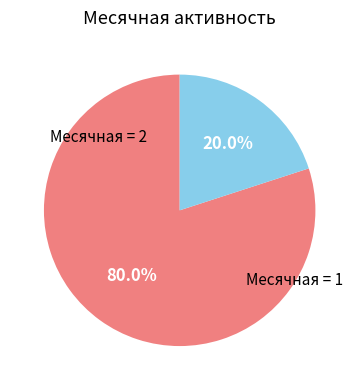

Is there any slice that represents more than half of the pie?

Yes